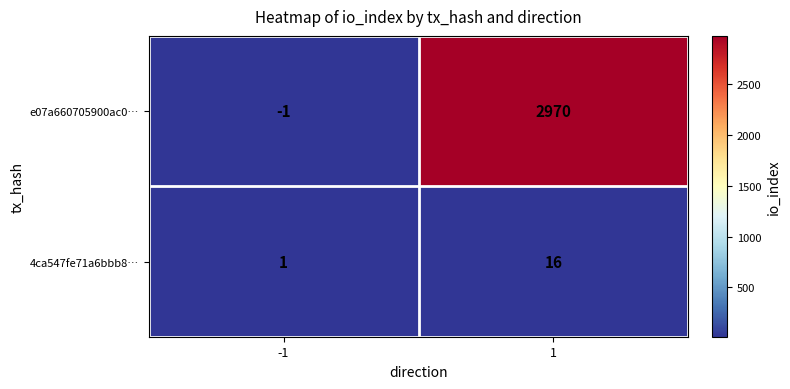

True or false: e07a660705900ac0… has a value of 2970 at 1.

True